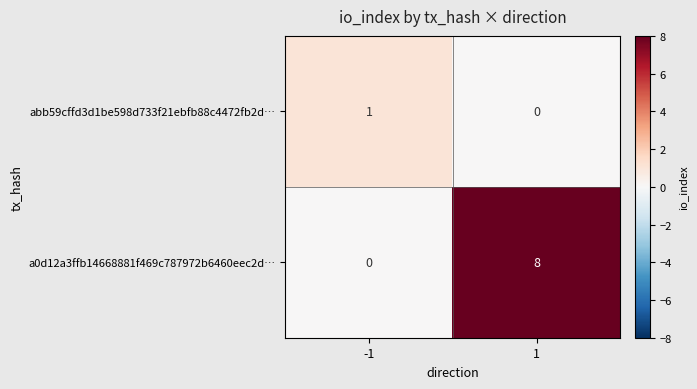

At how many categories does at least one series exceed 2?

1